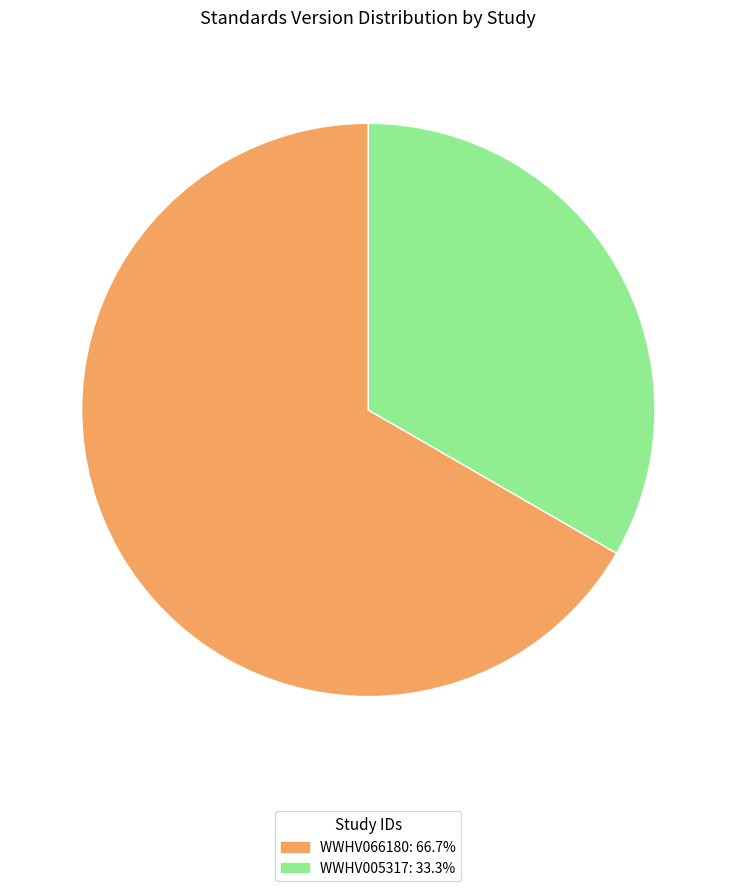

Rank the categories by value from highest to lowest.

WWHV066180, WWHV005317